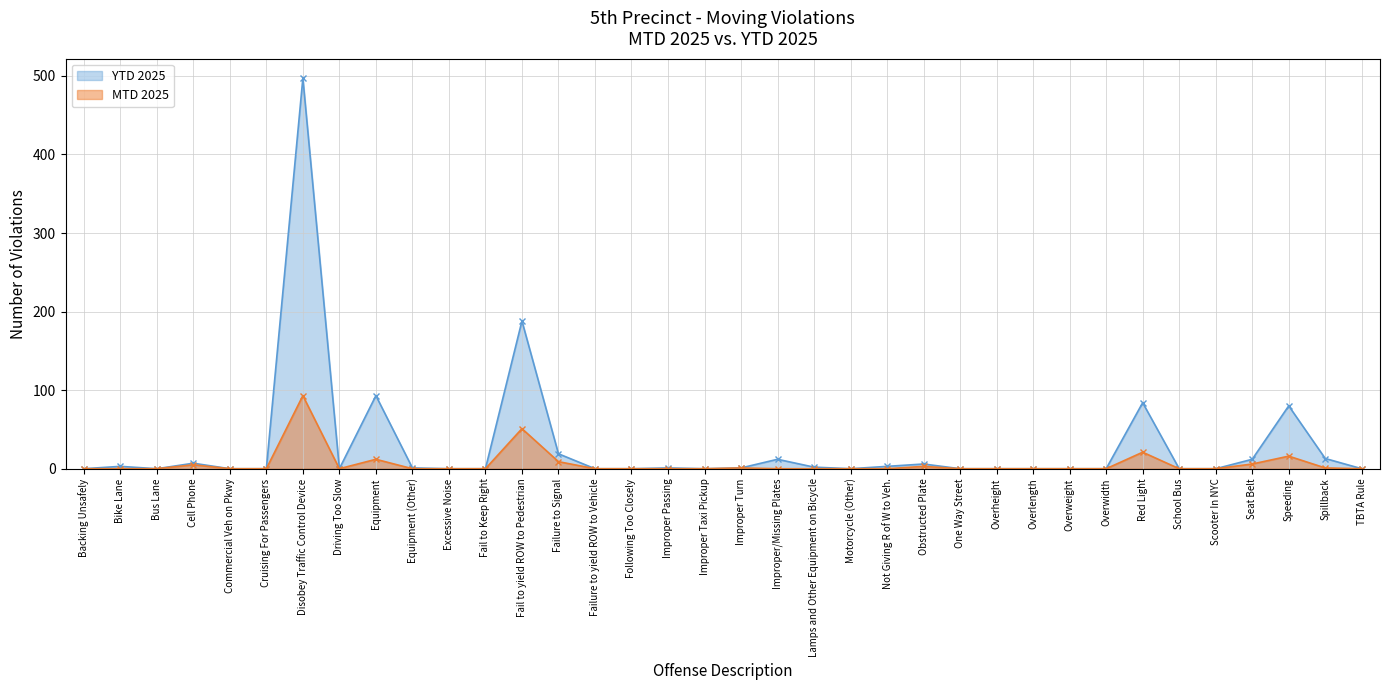

True or false: MTD 2025 has more than 0 points higher than both neighbors.

True